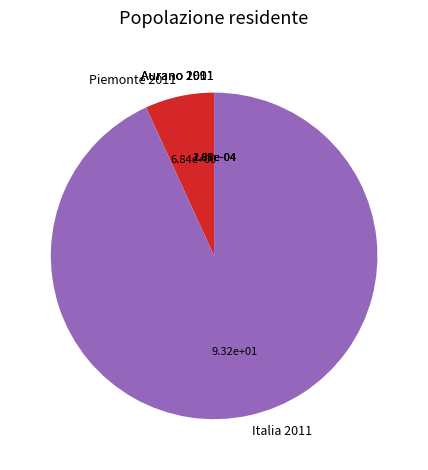

The Piemonte 2011 slice represents 1% of the pie. True or false?

False